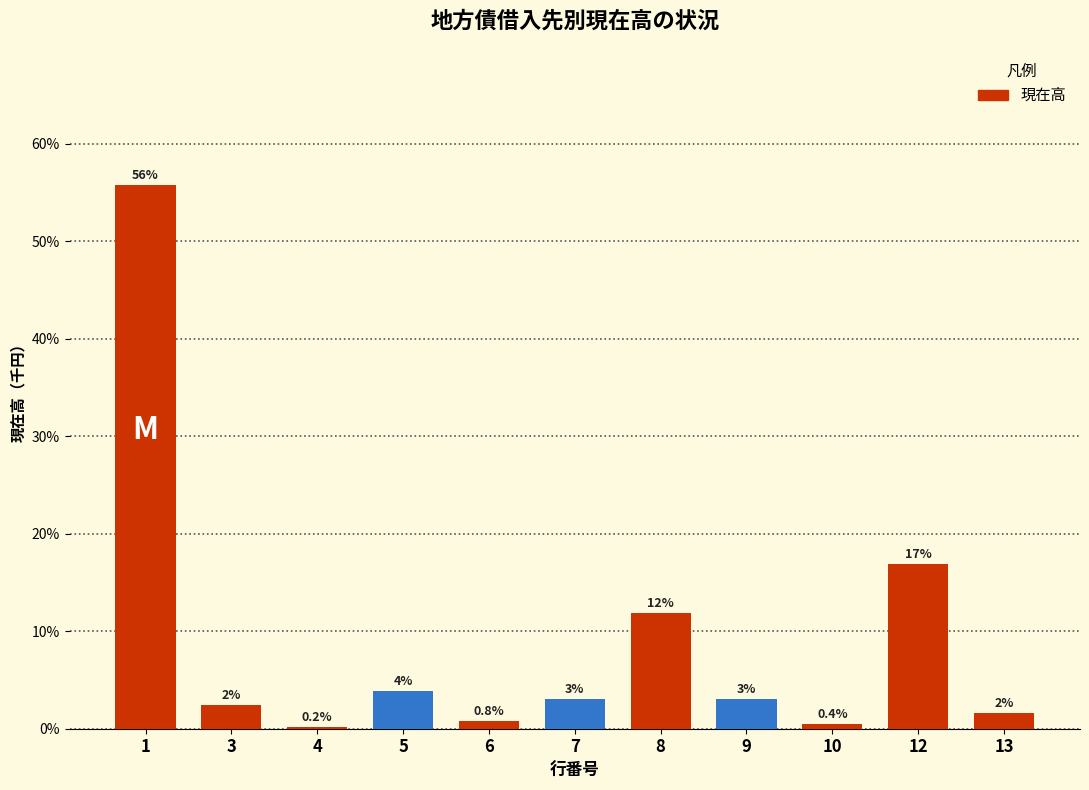

The chart shows a value of 0.4 at 10. True or false?

True